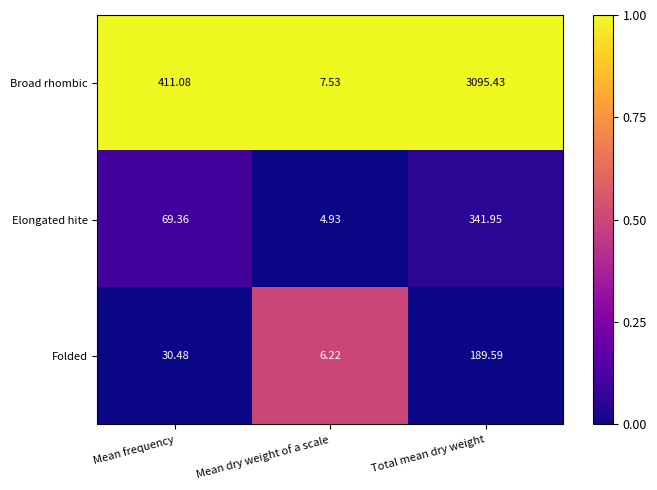

Count the number of categories in the chart.

3